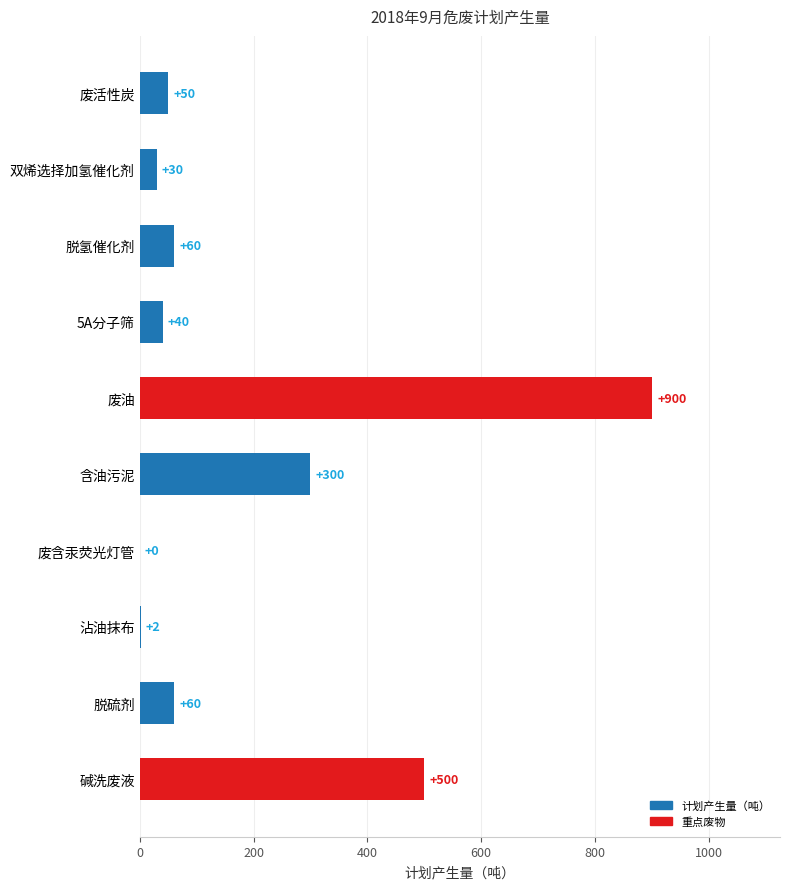

What is the sum of the values at 脱硫剂 and 废油?

960.0